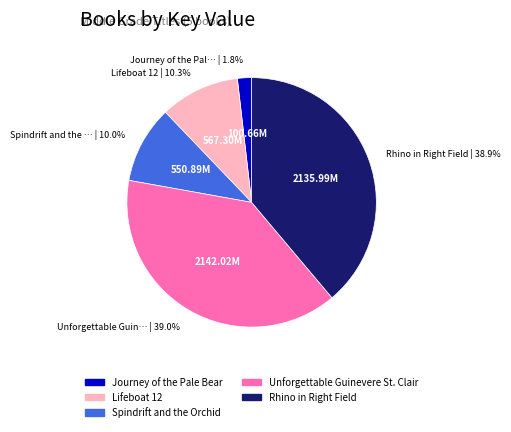

What is the smallest slice in the pie chart?

Journey of the Pale Bear